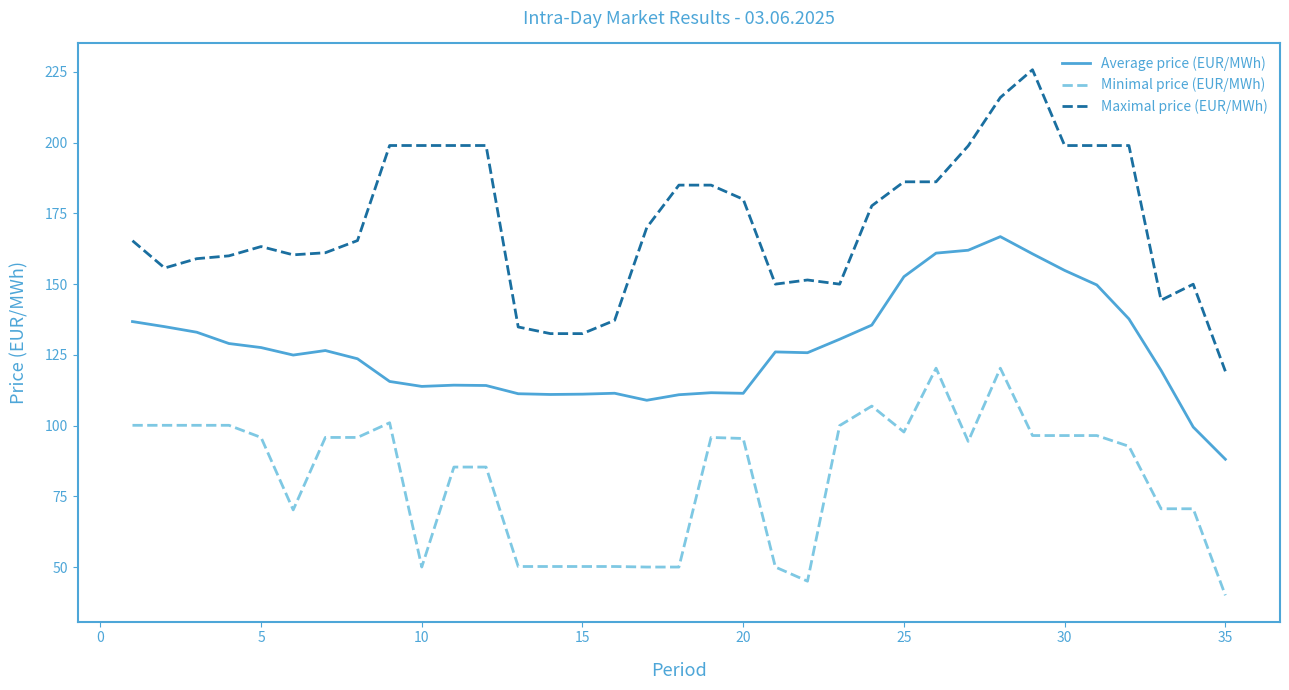

Rank the series by their maximum value, from lowest to highest.

Minimal price (EUR/MWh), Average price (EUR/MWh), Maximal price (EUR/MWh)